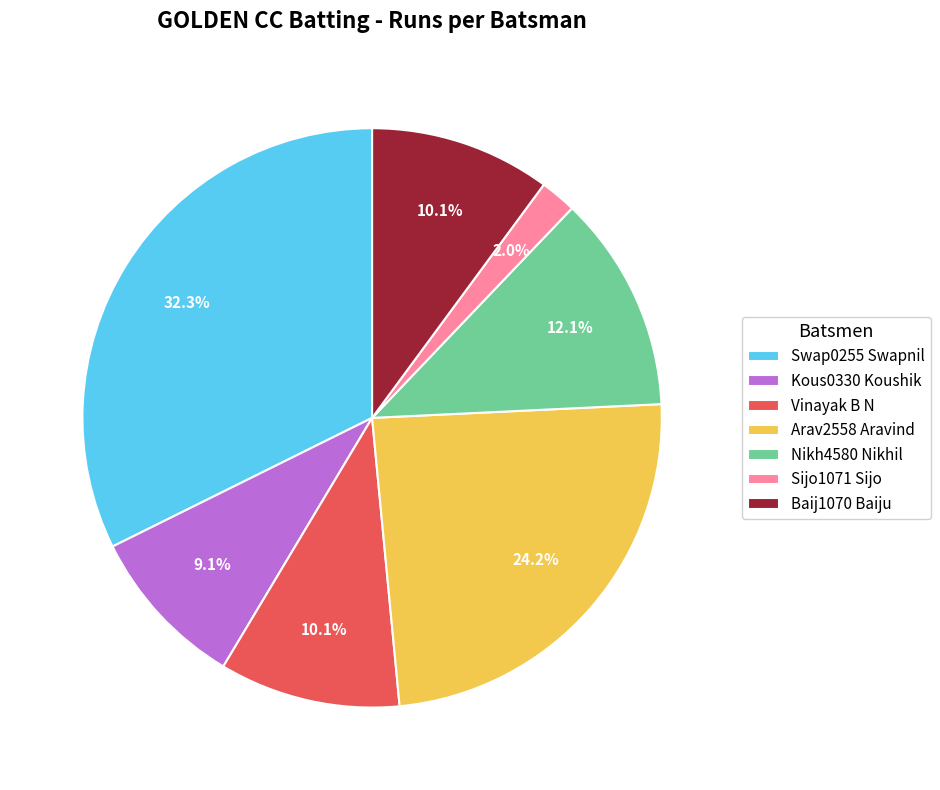

Which has a higher value, Baij1070 Baiju or Nikh4580 Nikhil?

Nikh4580 Nikhil